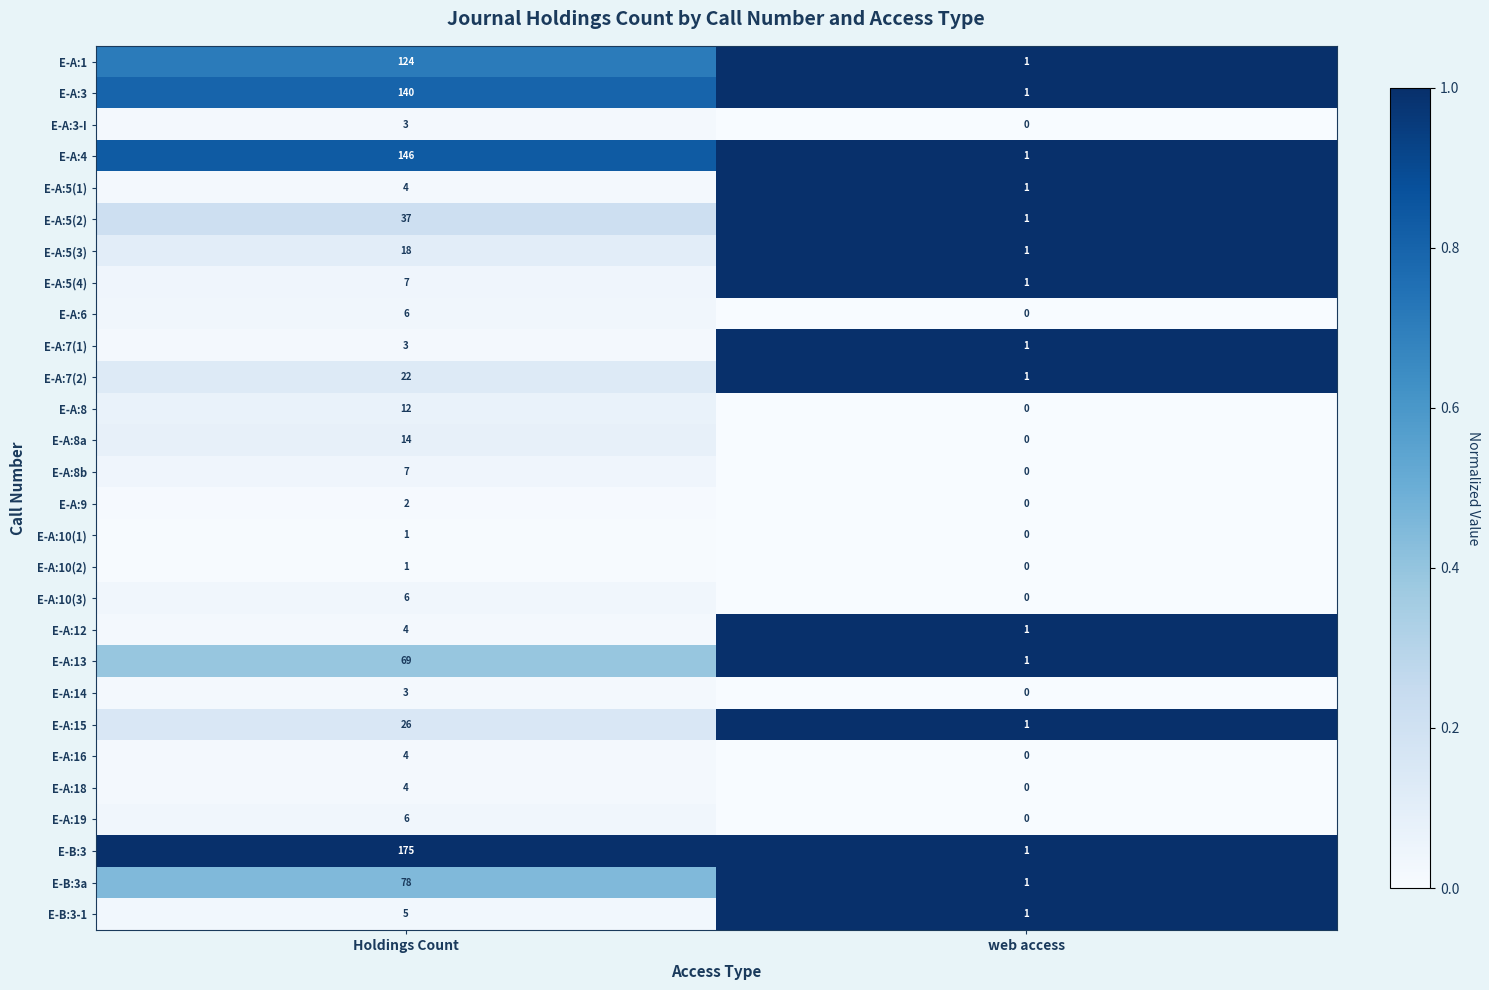

Which category has the highest value across all series?

Holdings Count